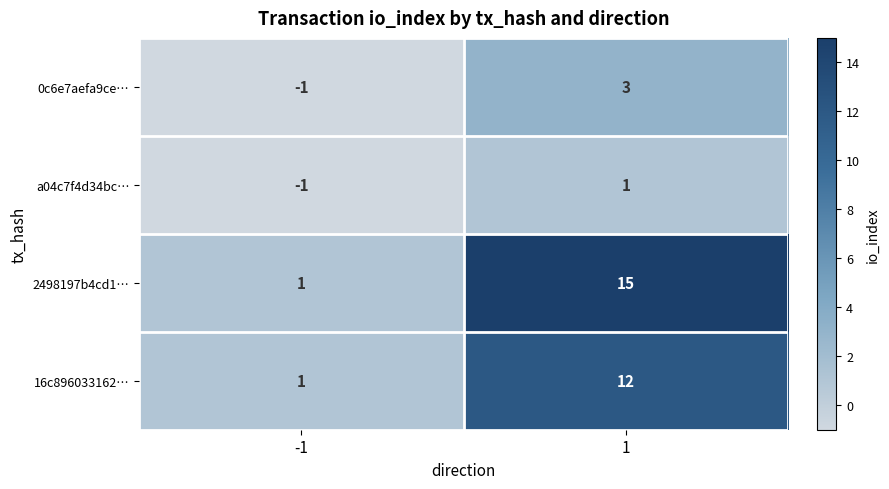

What value does the 0c6e7aefa9ce… series have at 1?

3